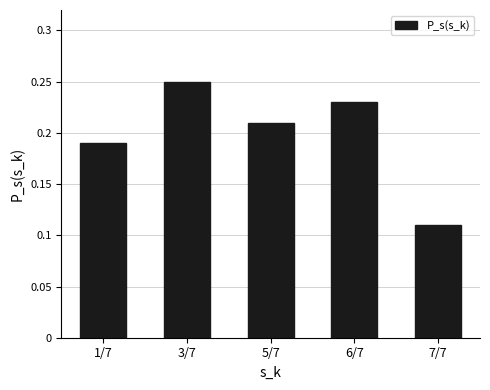

At which label is the value closest to 0?

7/7